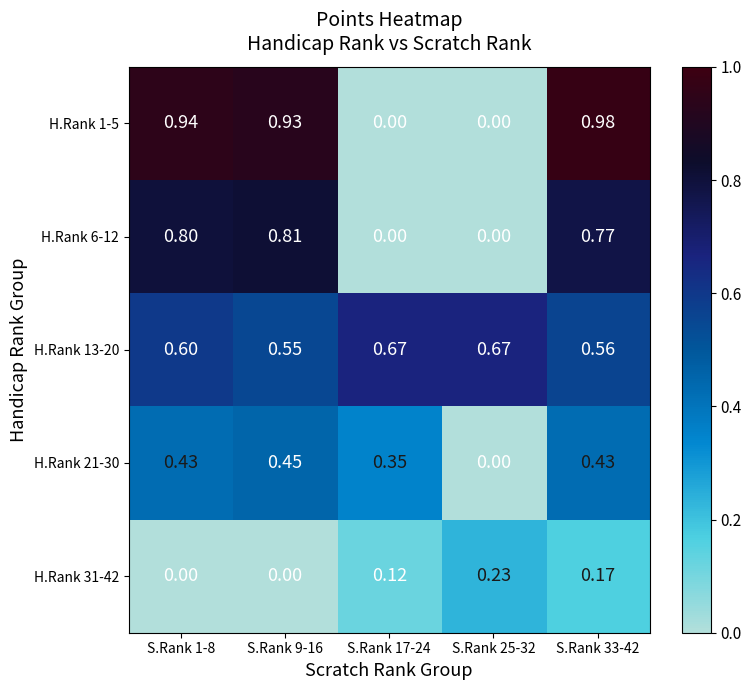

Count the number of categories in the chart.

5